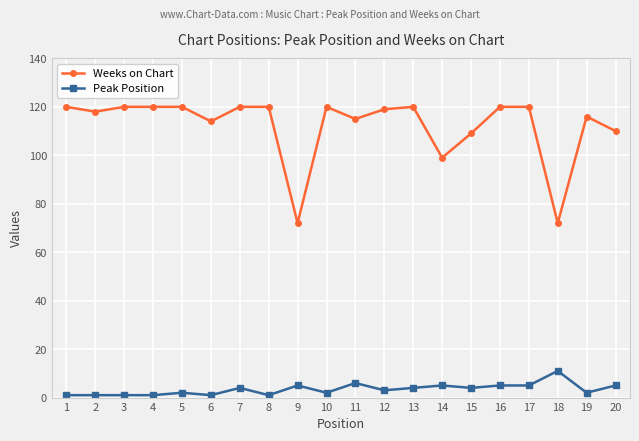

True or false: Weeks on Chart and Peak Position intersect in this chart.

False